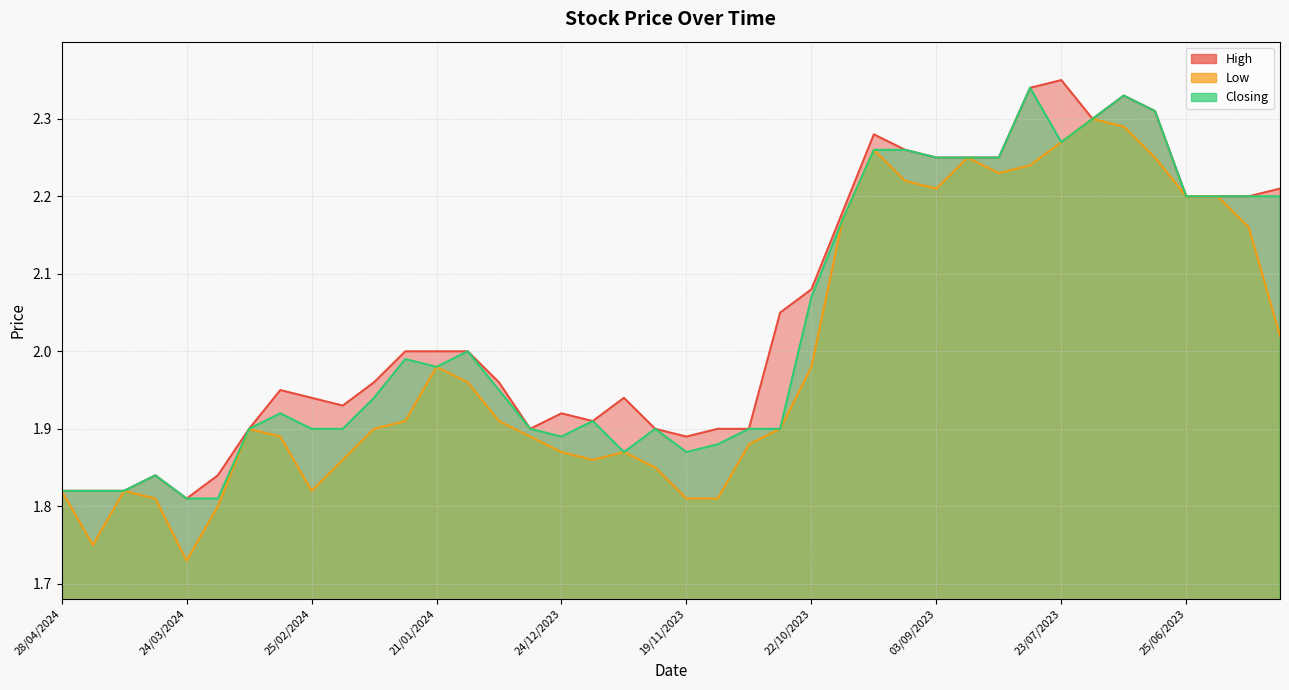

What is the difference between the Low values at 17/09/2023 and 24/03/2024?

0.5